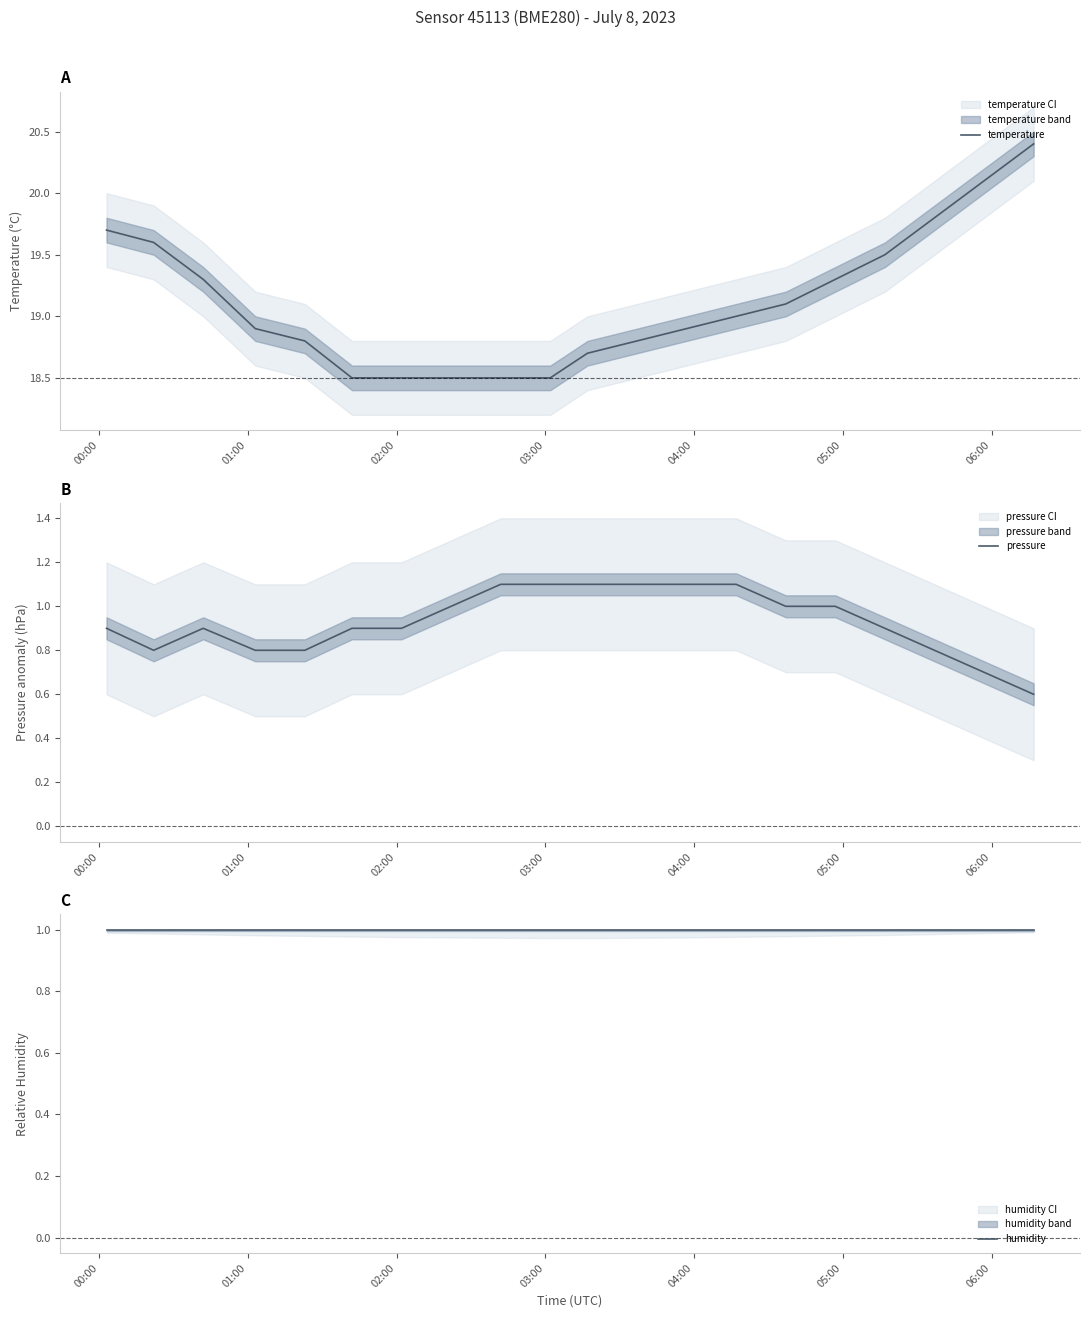

Does the chart display data point markers on the line(s)?

No